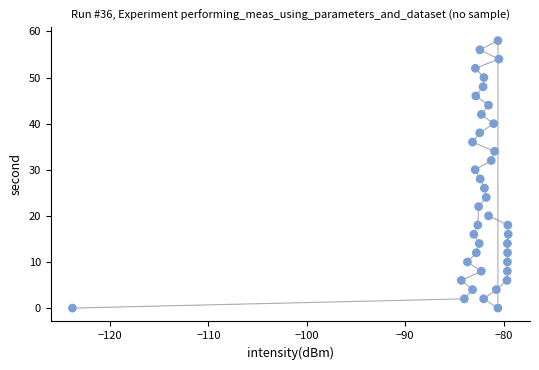

What is the range of Y values (max minus min)?

58